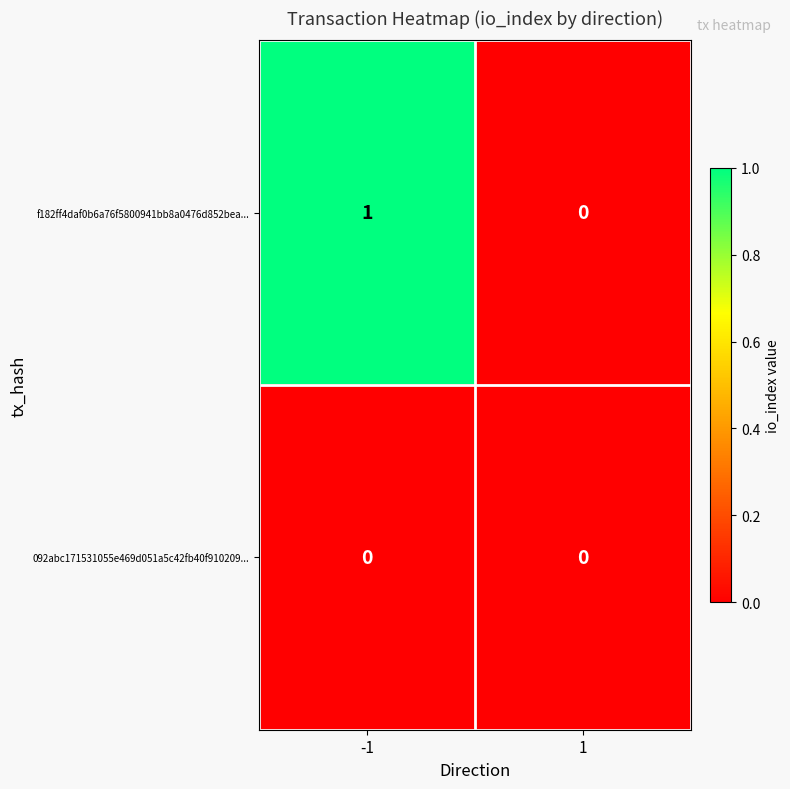

True or false: f182ff4daf0b6a76f5800941bb8a0476d852bea... has a value of -1 at 1.

False